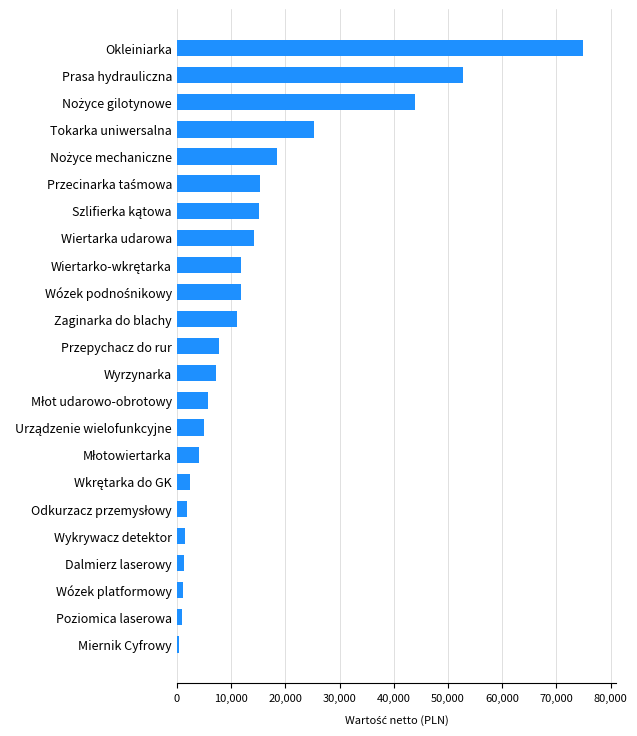

The value at Zaginarka do blachy is 3916.7. True or false?

False